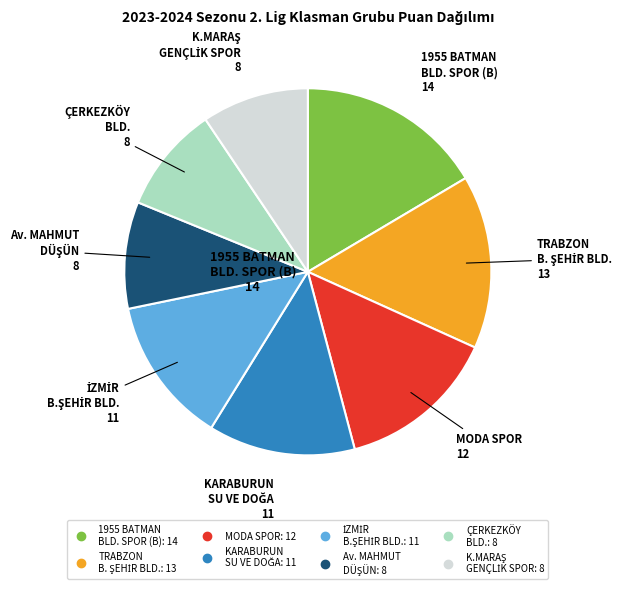

Does any single category account for the majority?

No